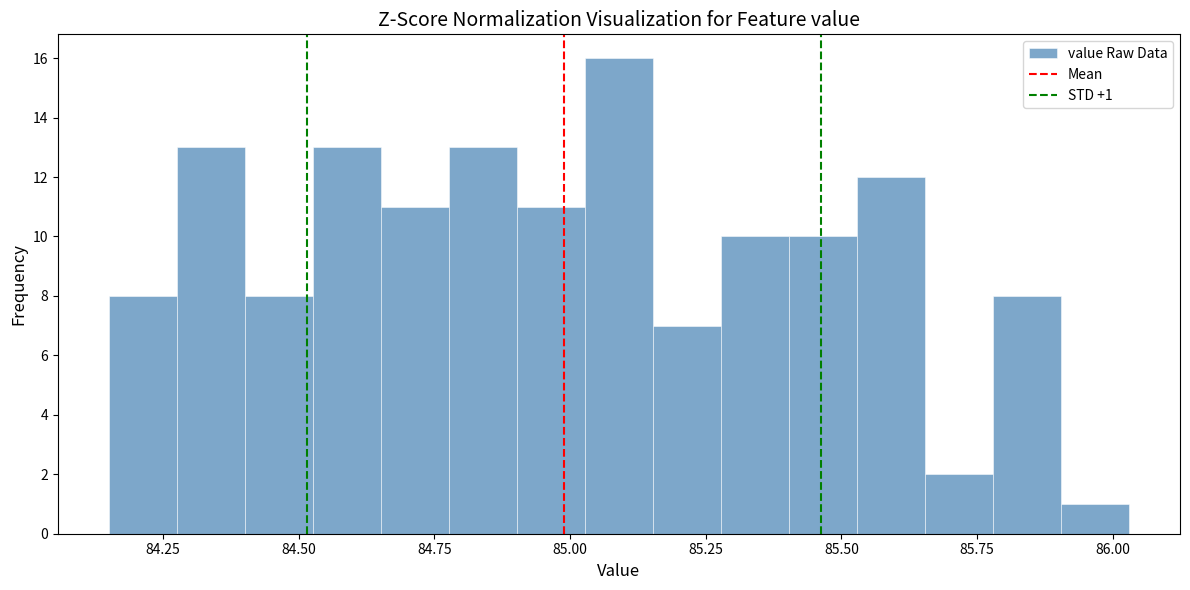

Read against the x-axis, roughly where is the centre of the tallest bar?

85.10